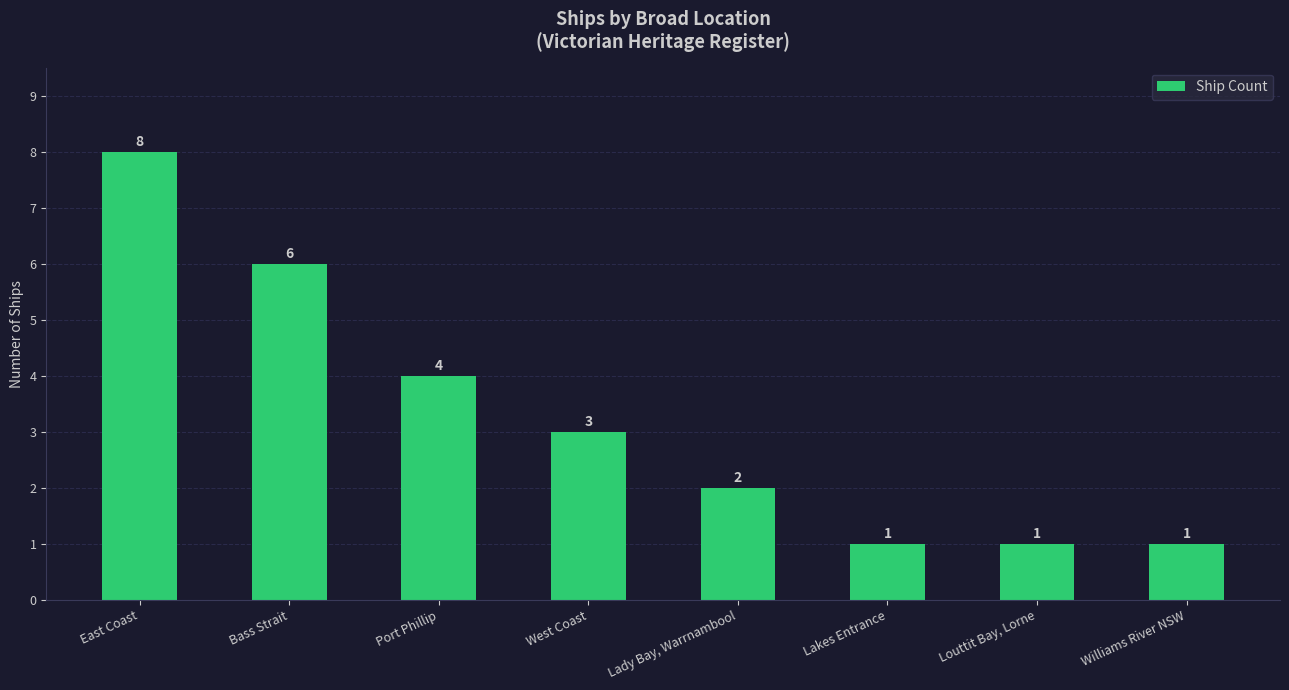

What value does the data have at Williams River NSW?

1